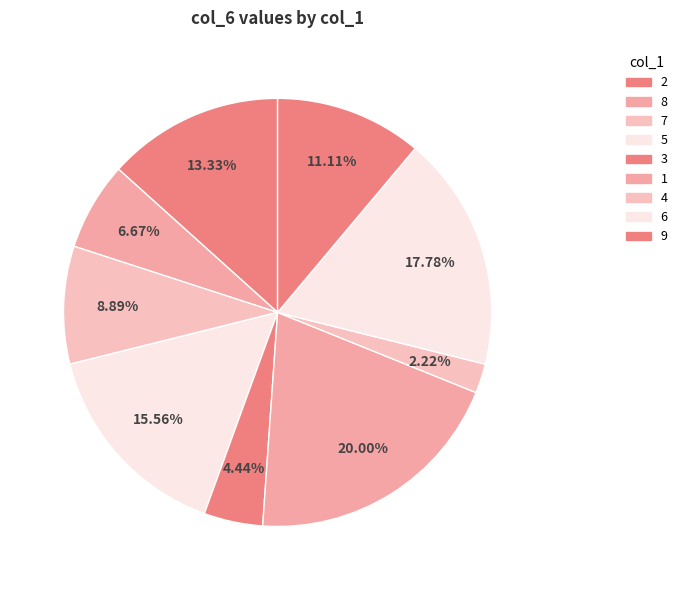

Is it true that 5 is 18% of the pie?

True